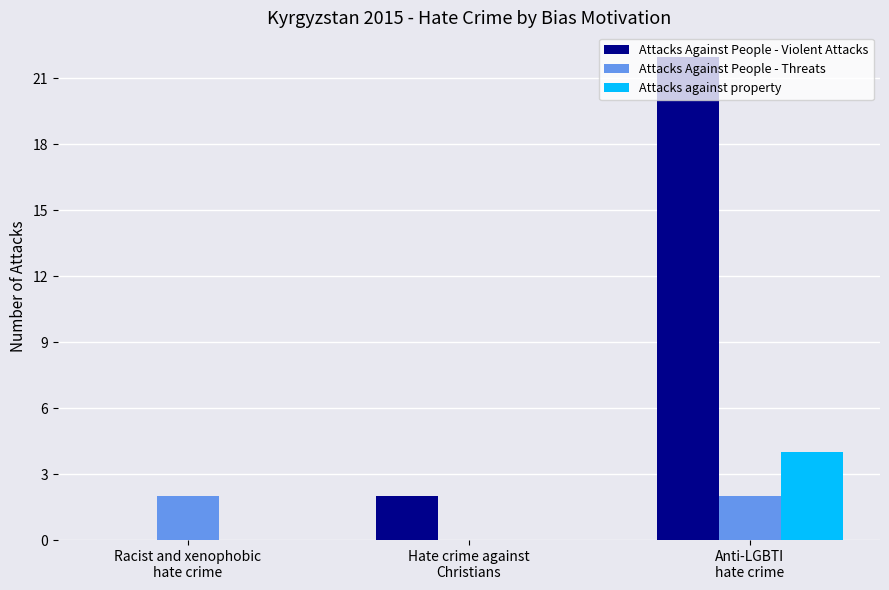

Which series has the largest total across all categories?

Attacks Against People - Violent Attacks